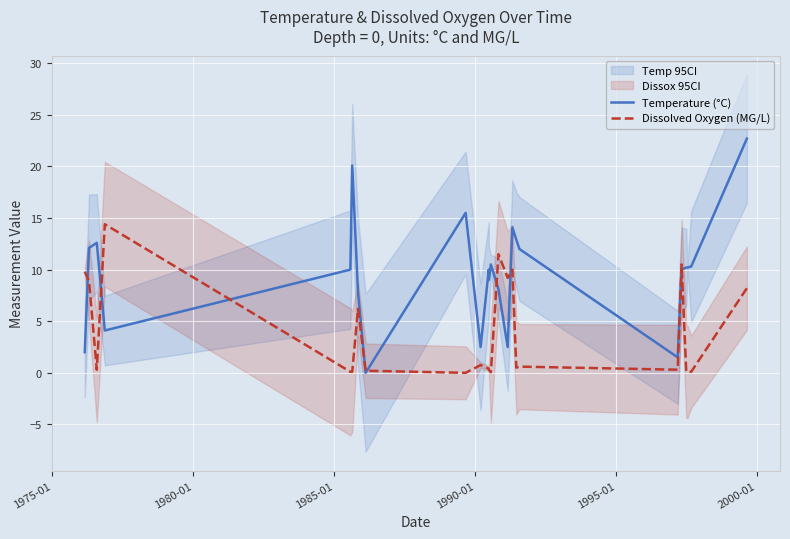

How many positive values does the Dissolved Oxygen (MG/L) series have?

23